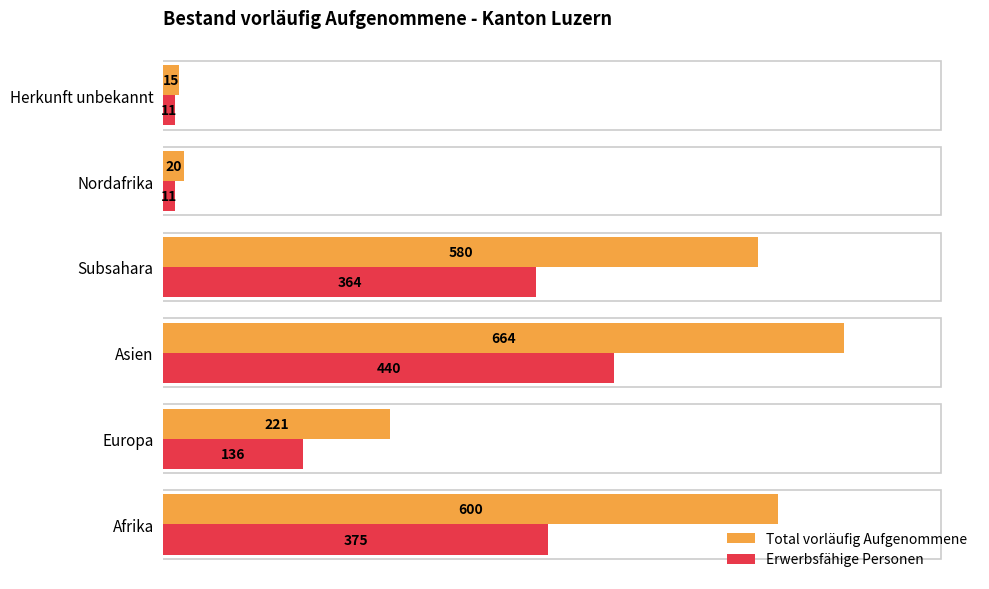

What is the maximum value for Total vorläufig Aufgenommene?

664